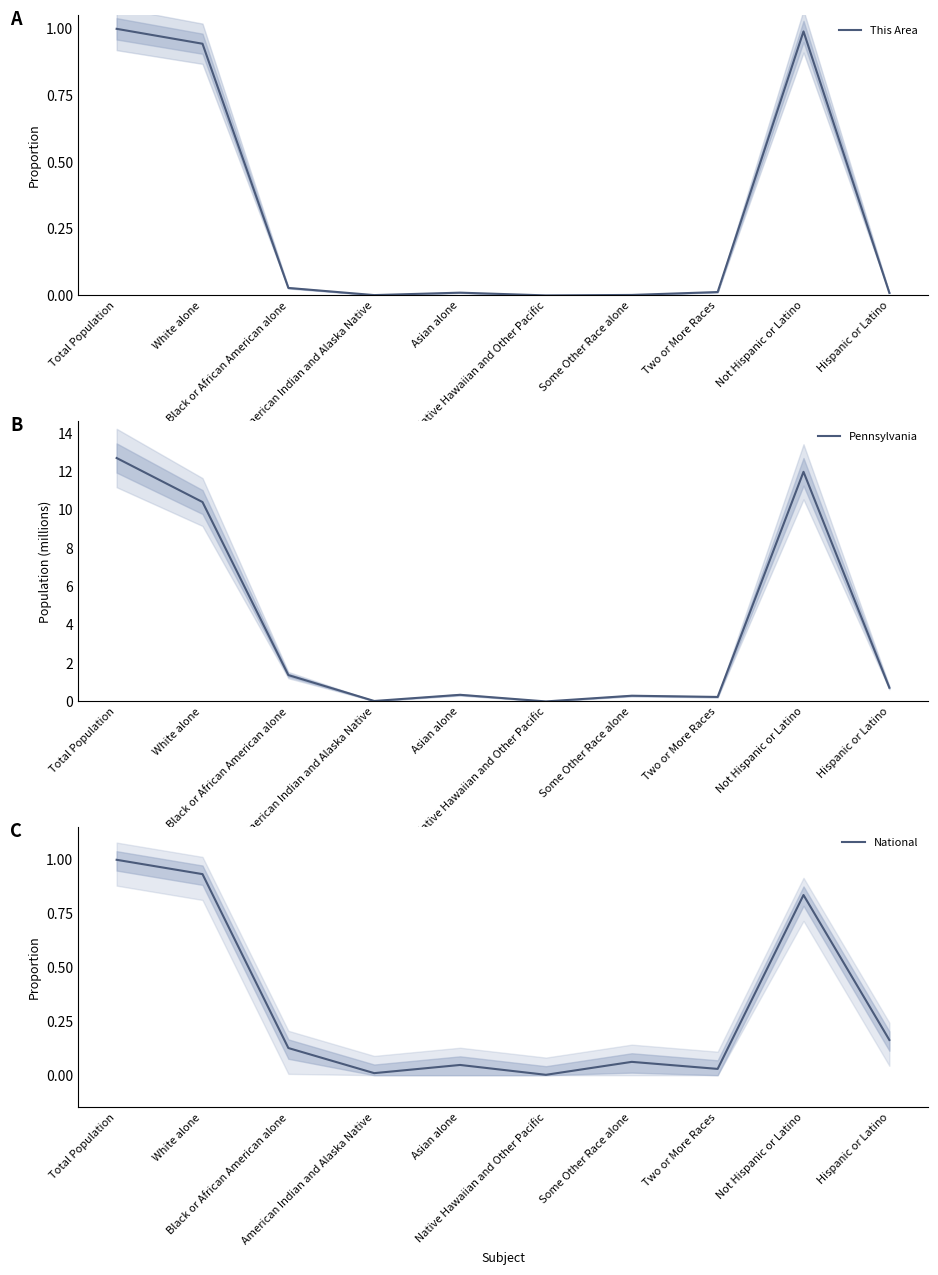

Which has a higher value, Hispanic or Latino or Asian alone?

Asian alone